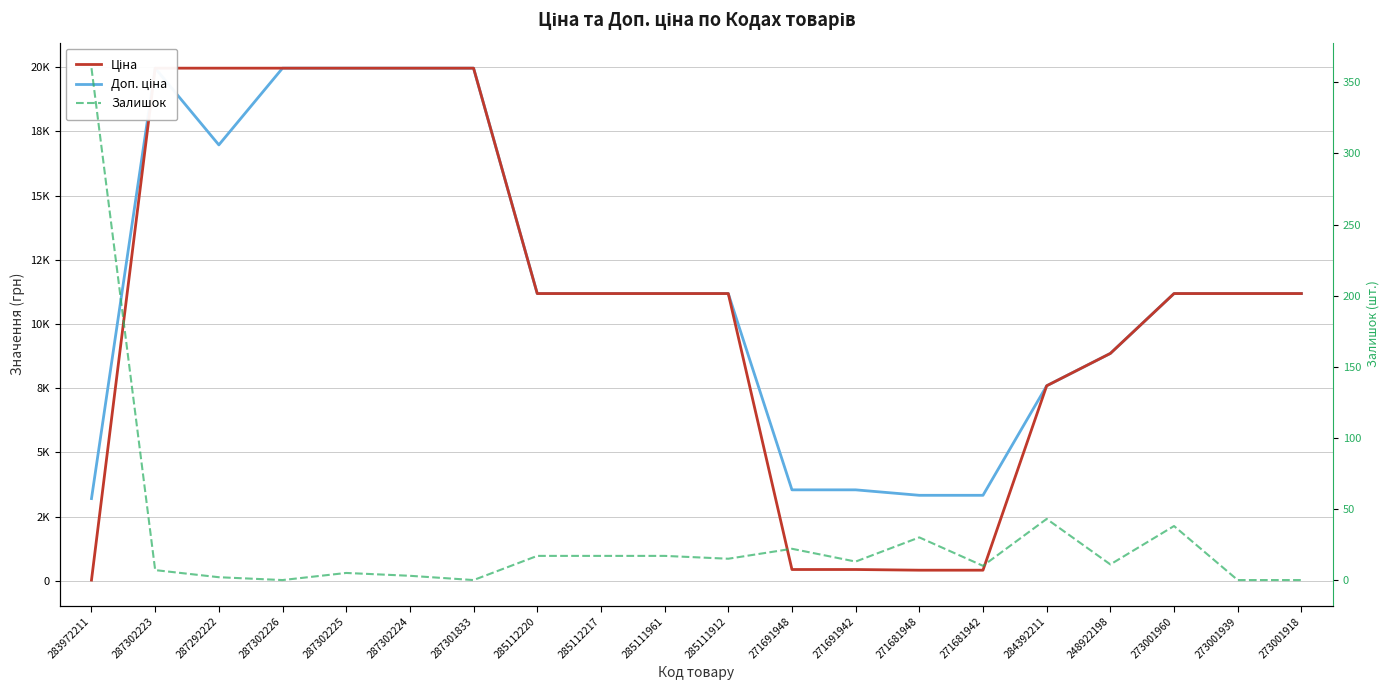

What is the label of the 13th point from the right?

285112220